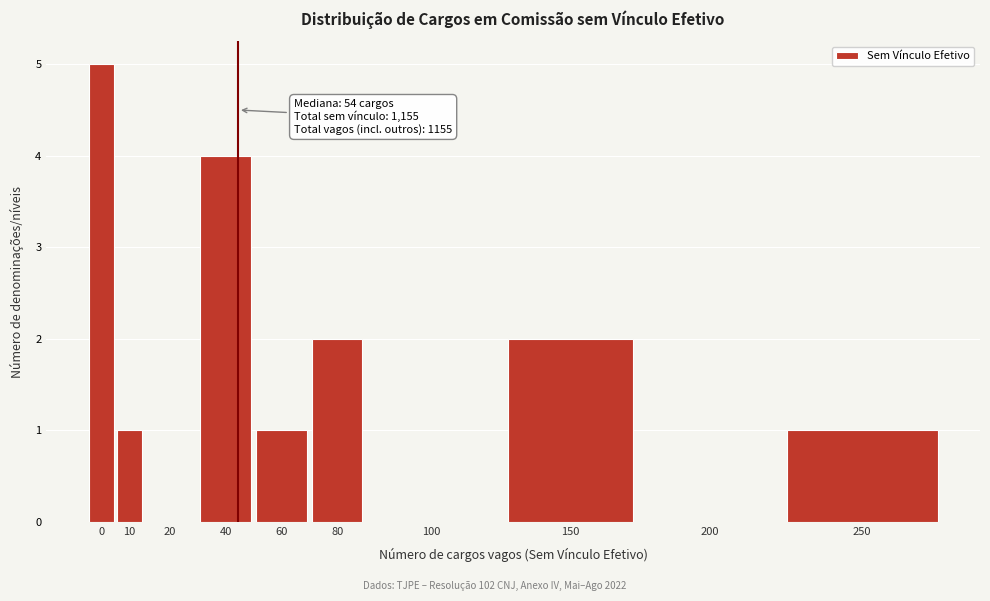

Reading left to right, list all the values displayed in this chart.

0=5	10=1	20=0	40=4	60=1	80=2	100=0	150=2	200=0	250=1